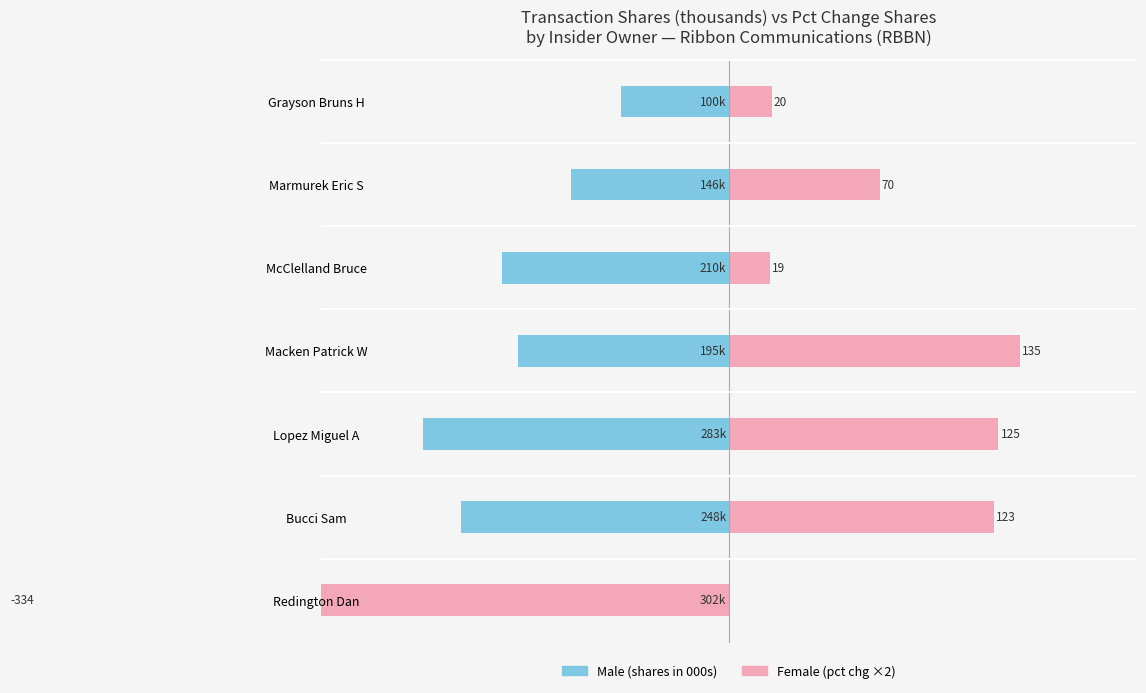

Rank the series at Lopez Miguel A from highest to lowest value.

Female, Male